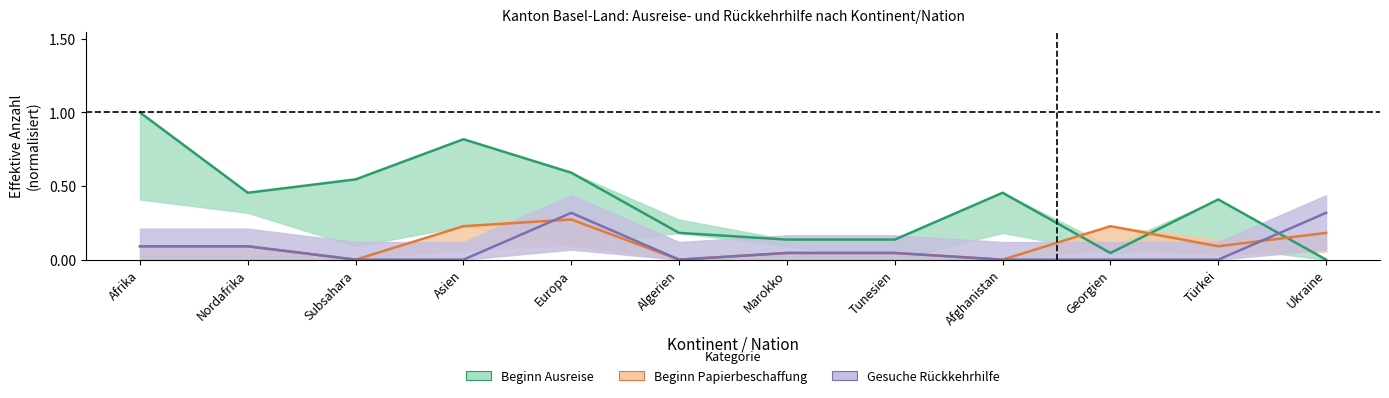

List the series in order of their peak value, highest first.

Beginn Ausreise, Gesuche Rückkehrhilfe, Beginn Papierbeschaffung